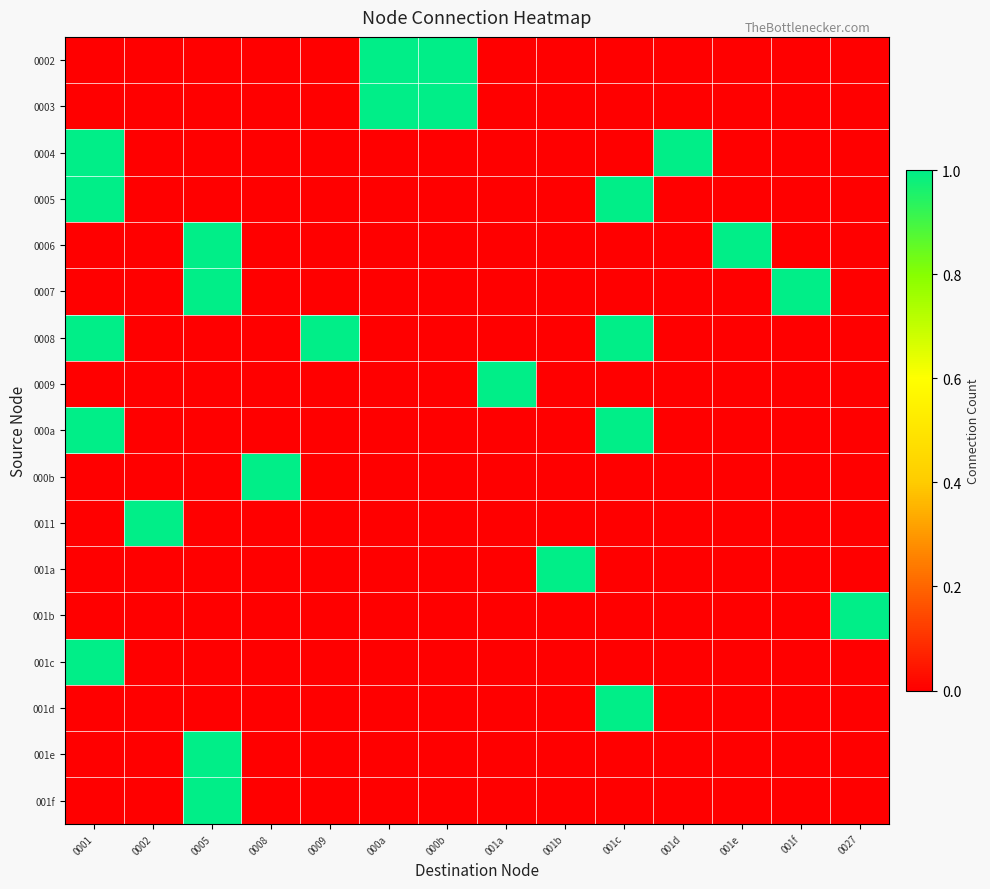

Reading right to left, list all the values displayed in this chart.

0002: 0027=0	001f=0	001e=0	001d=0	001c=0	001b=0	001a=0	000b=1	000a=1	0009=0	0008=0	0005=0	0002=0	0001=0
0003: 0027=0	001f=0	001e=0	001d=0	001c=0	001b=0	001a=0	000b=1	000a=1	0009=0	0008=0	0005=0	0002=0	0001=0
0004: 0027=0	001f=0	001e=0	001d=1	001c=0	001b=0	001a=0	000b=0	000a=0	0009=0	0008=0	0005=0	0002=0	0001=1
0005: 0027=0	001f=0	001e=0	001d=0	001c=1	001b=0	001a=0	000b=0	000a=0	0009=0	0008=0	0005=0	0002=0	0001=1
0006: 0027=0	001f=0	001e=1	001d=0	001c=0	001b=0	001a=0	000b=0	000a=0	0009=0	0008=0	0005=1	0002=0	0001=0
0007: 0027=0	001f=1	001e=0	001d=0	001c=0	001b=0	001a=0	000b=0	000a=0	0009=0	0008=0	0005=1	0002=0	0001=0
0008: 0027=0	001f=0	001e=0	001d=0	001c=1	001b=0	001a=0	000b=0	000a=0	0009=1	0008=0	0005=0	0002=0	0001=1
0009: 0027=0	001f=0	001e=0	001d=0	001c=0	001b=0	001a=1	000b=0	000a=0	0009=0	0008=0	0005=0	0002=0	0001=0
000a: 0027=0	001f=0	001e=0	001d=0	001c=1	001b=0	001a=0	000b=0	000a=0	0009=0	0008=0	0005=0	0002=0	0001=1
000b: 0027=0	001f=0	001e=0	001d=0	001c=0	001b=0	001a=0	000b=0	000a=0	0009=0	0008=1	0005=0	0002=0	0001=0
0011: 0027=0	001f=0	001e=0	001d=0	001c=0	001b=0	001a=0	000b=0	000a=0	0009=0	0008=0	0005=0	0002=1	0001=0
001a: 0027=0	001f=0	001e=0	001d=0	001c=0	001b=1	001a=0	000b=0	000a=0	0009=0	0008=0	0005=0	0002=0	0001=0
001b: 0027=1	001f=0	001e=0	001d=0	001c=0	001b=0	001a=0	000b=0	000a=0	0009=0	0008=0	0005=0	0002=0	0001=0
001c: 0027=0	001f=0	001e=0	001d=0	001c=0	001b=0	001a=0	000b=0	000a=0	0009=0	0008=0	0005=0	0002=0	0001=1
001d: 0027=0	001f=0	001e=0	001d=0	001c=1	001b=0	001a=0	000b=0	000a=0	0009=0	0008=0	0005=0	0002=0	0001=0
001e: 0027=0	001f=0	001e=0	001d=0	001c=0	001b=0	001a=0	000b=0	000a=0	0009=0	0008=0	0005=1	0002=0	0001=0
001f: 0027=0	001f=0	001e=0	001d=0	001c=0	001b=0	001a=0	000b=0	000a=0	0009=0	0008=0	0005=1	0002=0	0001=0